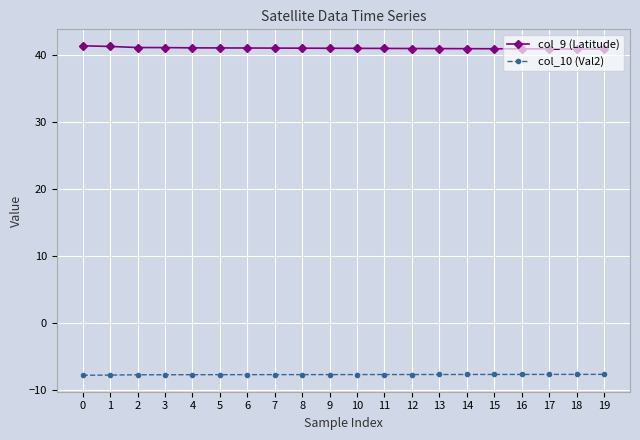

What is the spread (max minus min) of values at 13?

48.6